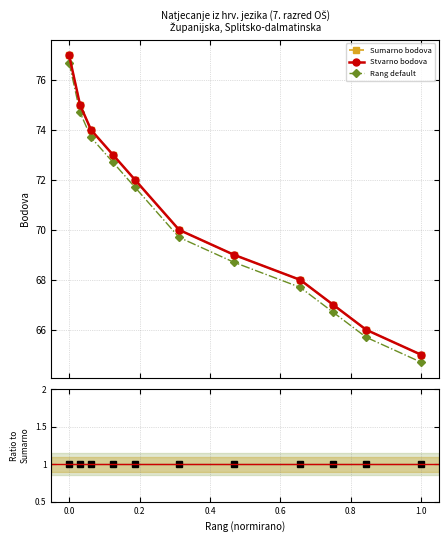

True or false: Stvarno bodova and Rang default intersect in this chart.

False